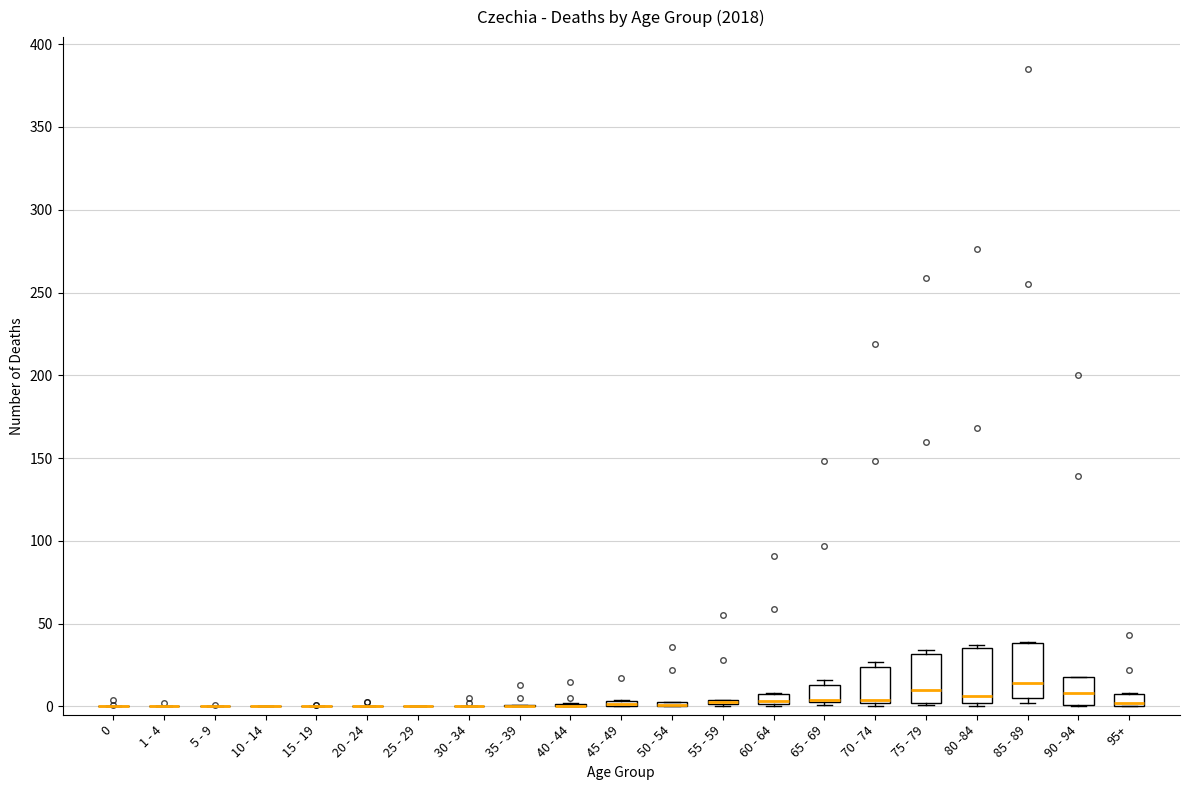

Where is the lower edge of the box for 50 - 54 on the y-axis? The values are not printed on the chart, so give them approximately, as read against the axis.

0